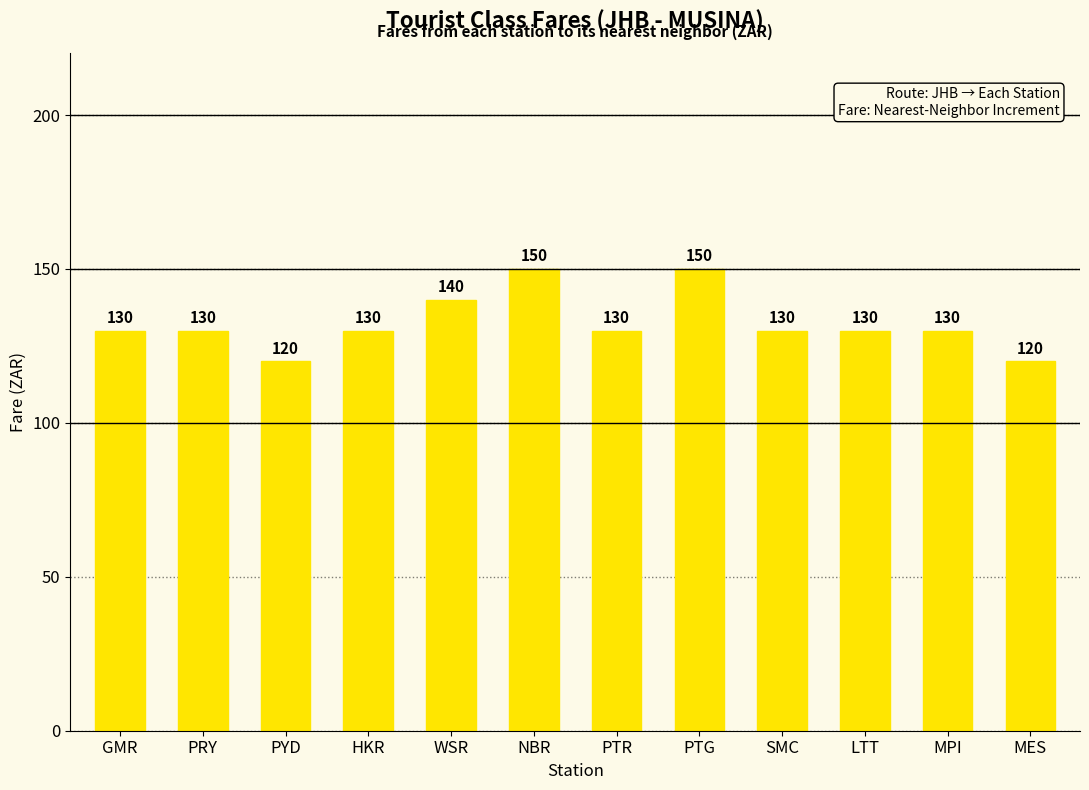

What is the minimum value shown in the chart?

120